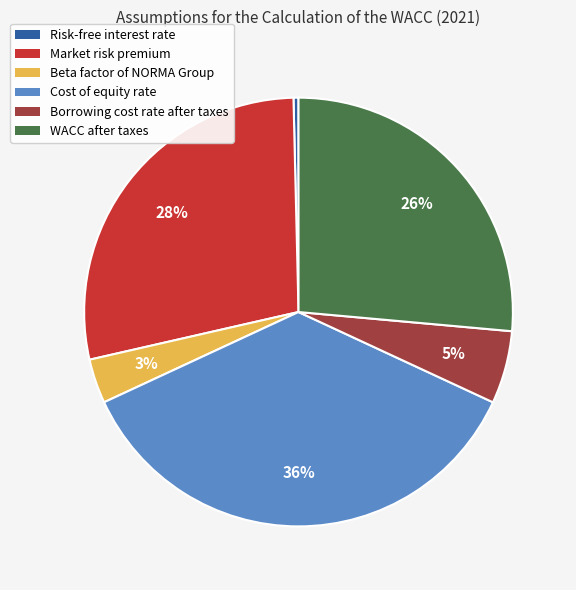

To the nearest percent, what is the average slice percentage?

17%